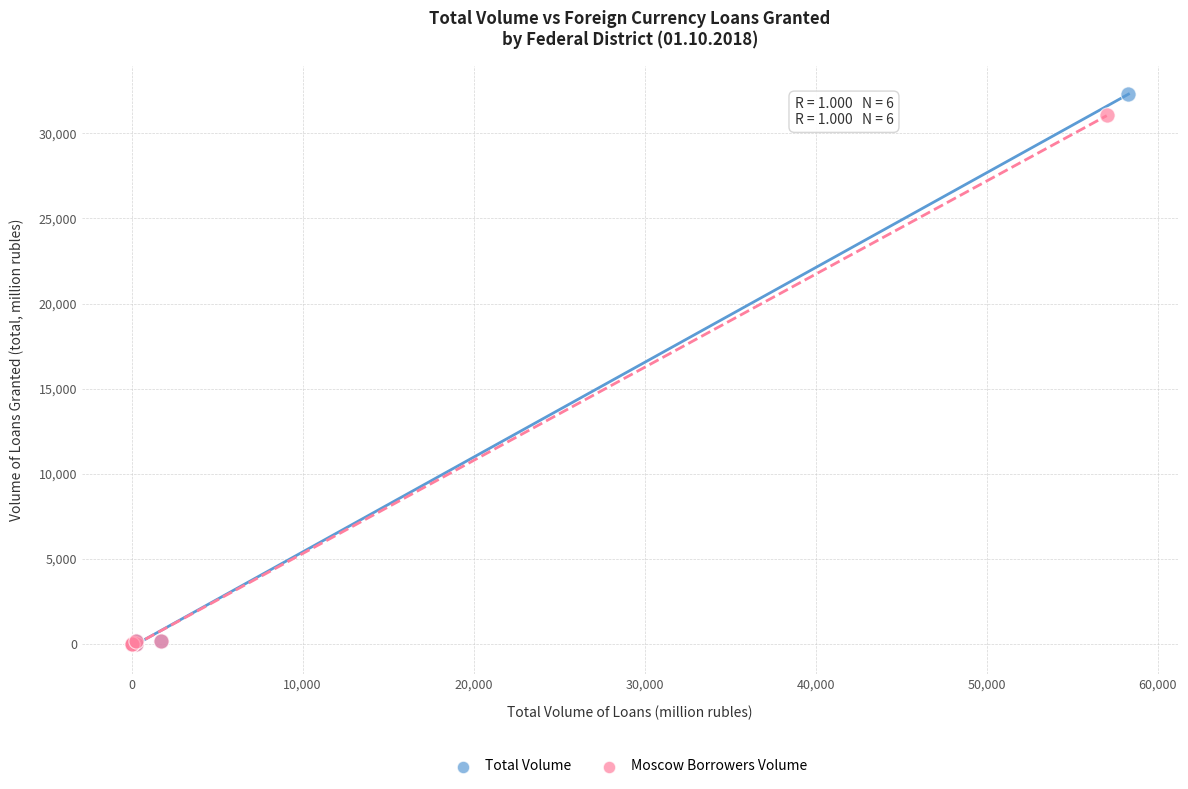

Which series has the widest spread of Y values?

Total Volume